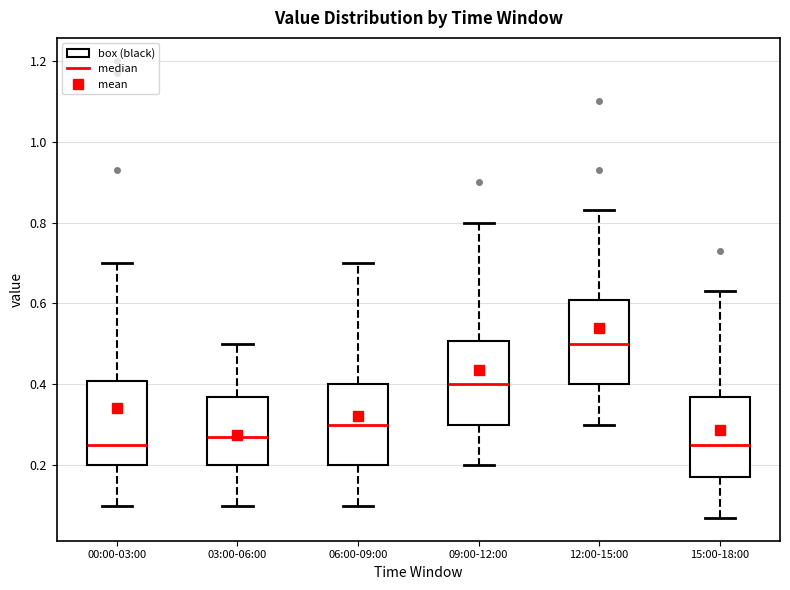

Reading left to right, read every box against the y-axis: the position of its median line, the range the box covers, and the ends of its whiskers. The values are not printed on the chart, so give them approximately, as read against the axis.

00:00-03:00: median 0.26, box 0.20 to 0.40, whiskers 0.10 to 0.70
03:00-06:00: median 0.28, box 0.20 to 0.38, whiskers 0.10 to 0.50
06:00-09:00: median 0.30, box 0.20 to 0.40, whiskers 0.10 to 0.70
09:00-12:00: median 0.40, box 0.30 to 0.50, whiskers 0.20 to 0.80
12:00-15:00: median 0.50, box 0.40 to 0.60, whiskers 0.30 to 0.84
15:00-18:00: median 0.26, box 0.18 to 0.38, whiskers 0.08 to 0.64